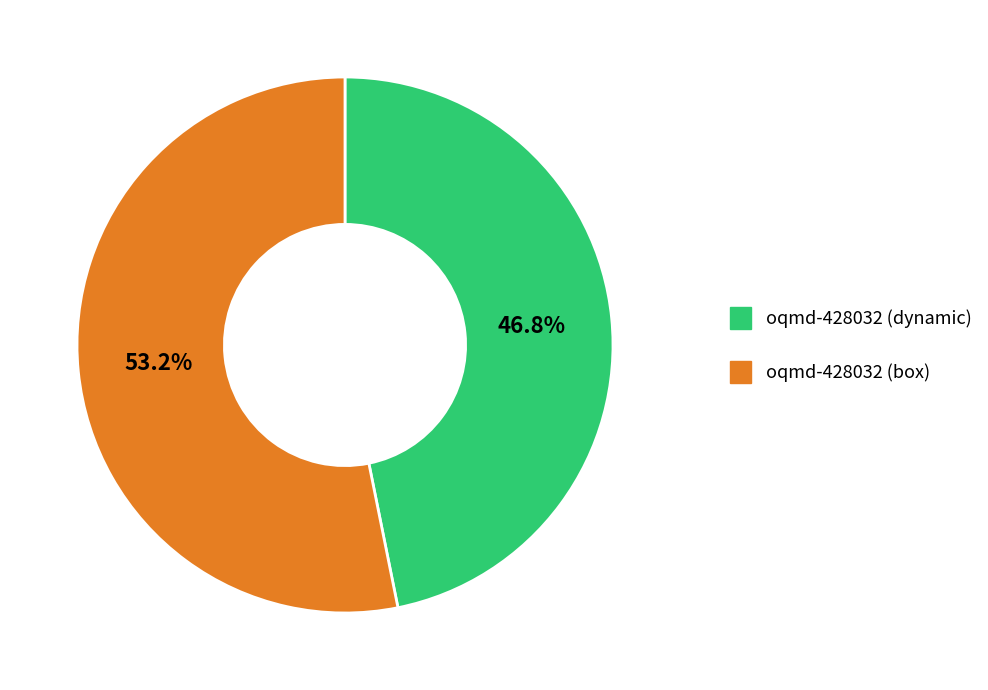

Rank the categories by value from highest to lowest.

oqmd-428032 (box), oqmd-428032 (dynamic)